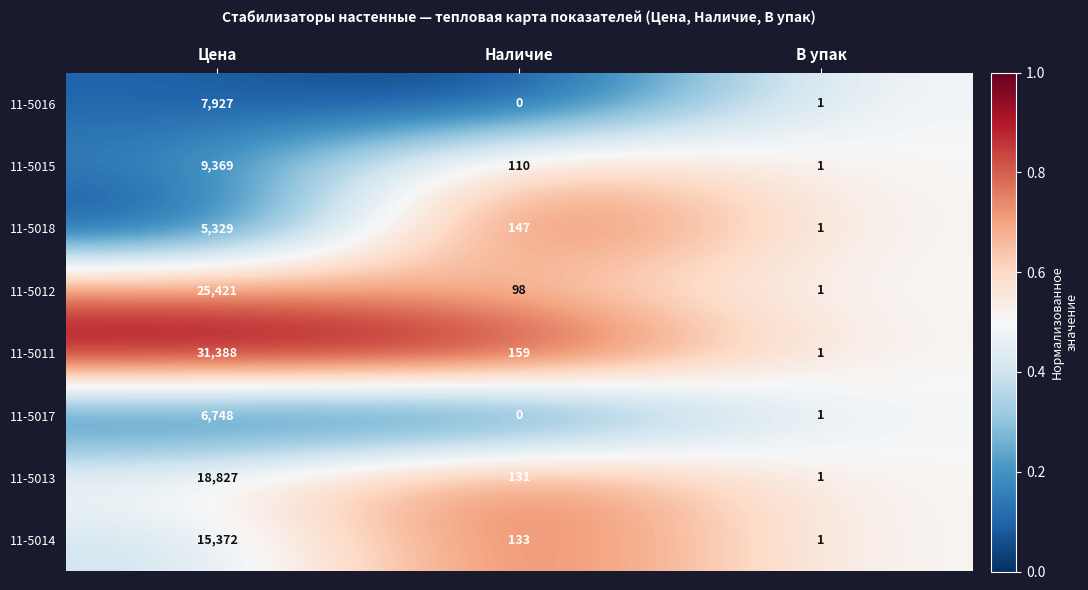

Rank the series by their maximum value, from highest to lowest.

11-5011, 11-5012, 11-5013, 11-5014, 11-5015, 11-5016, 11-5017, 11-5018